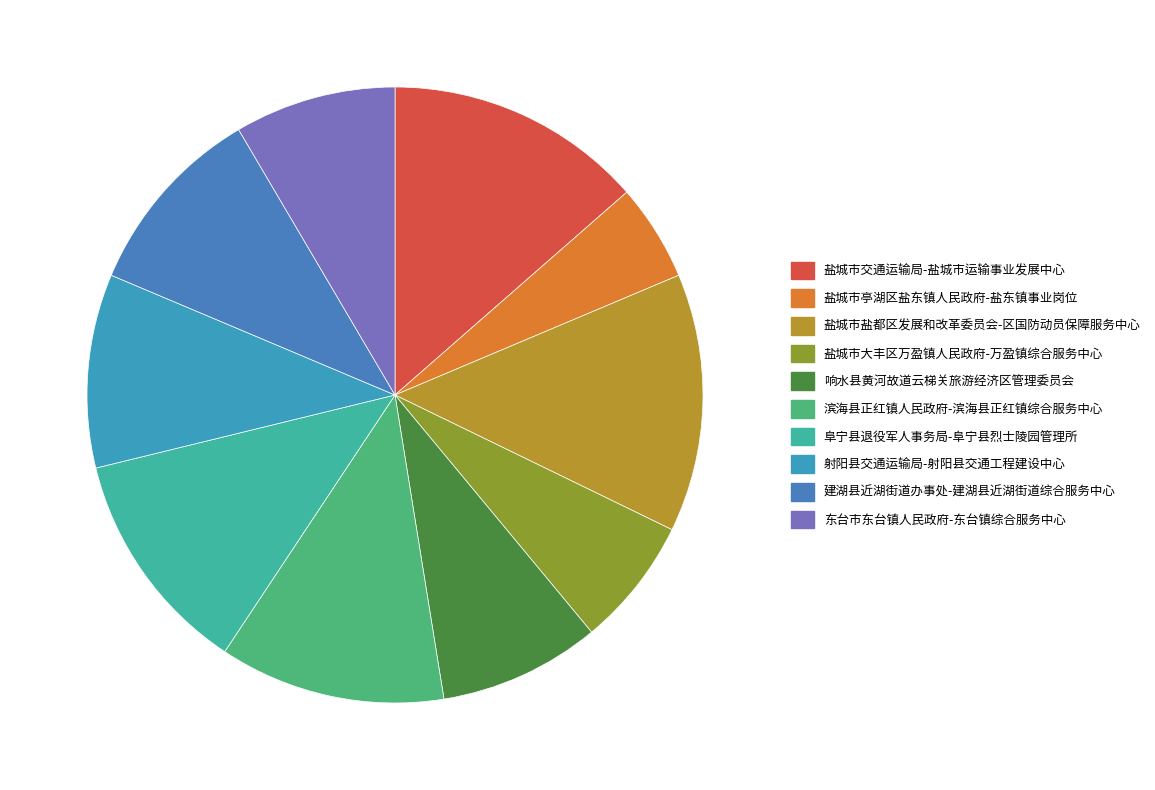

What is the change in value from 盐城市亭湖区盐东镇人民政府-盐东镇事业岗位 to 射阳县交通运输局-射阳县交通工程建设中心?

+3